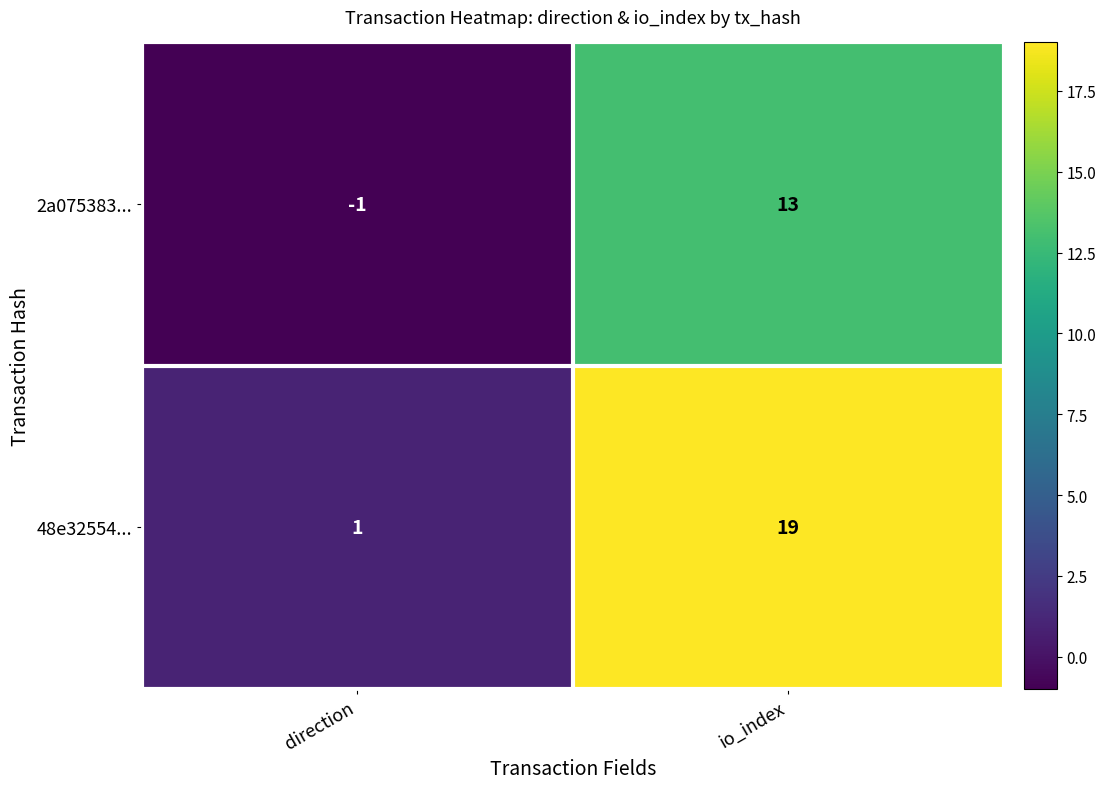

How many positive values does the 2a075383... series have?

1